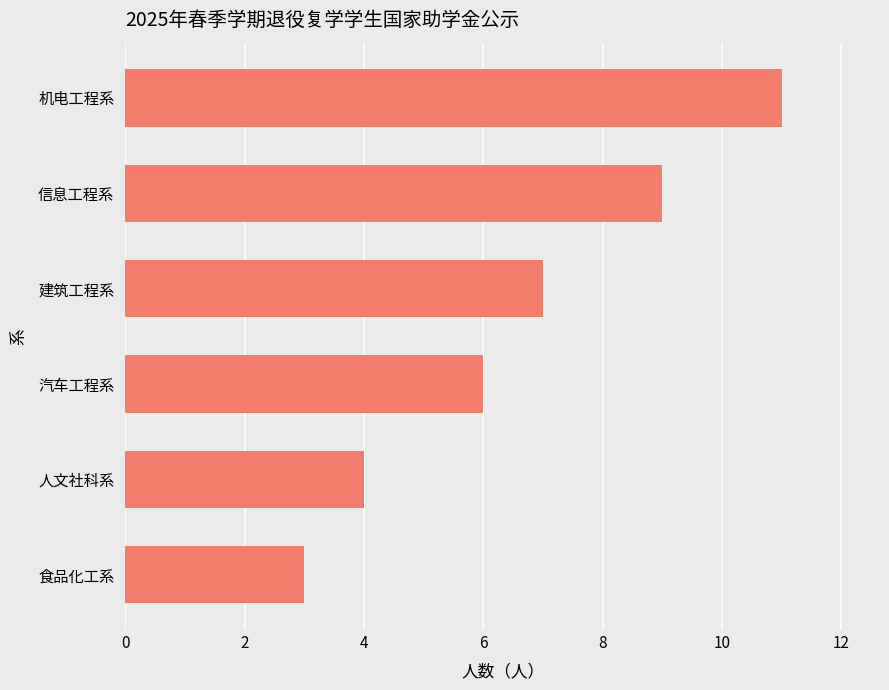

Which label corresponds to the largest value in the chart?

机电工程系